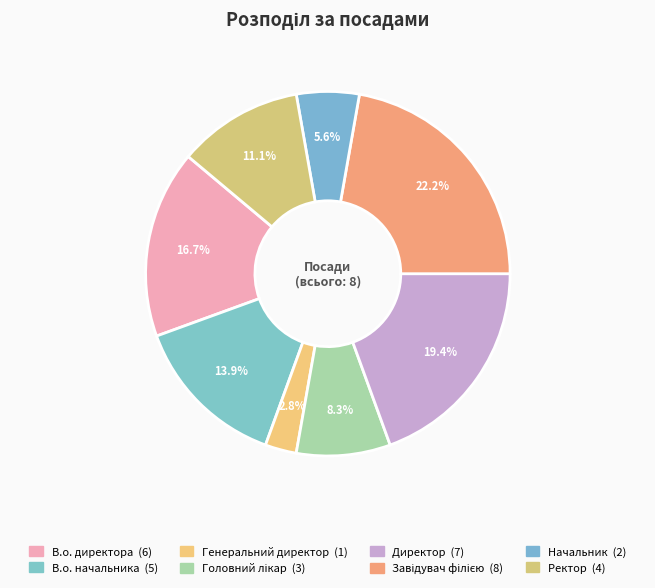

What is the total percentage of В.о. начальника and Начальник?

19.4%